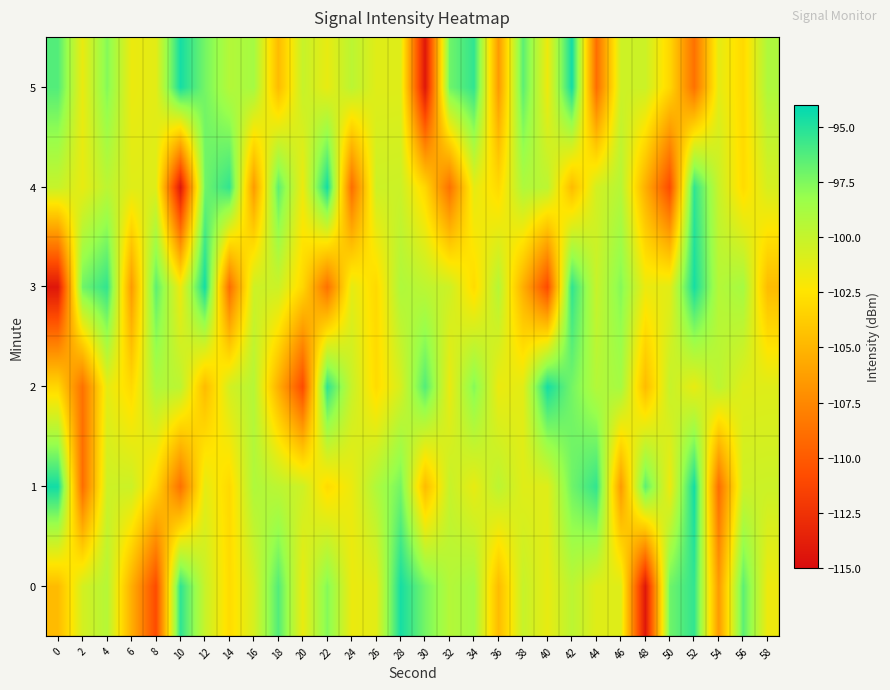

What is the total value across all series at 0?

-613.1